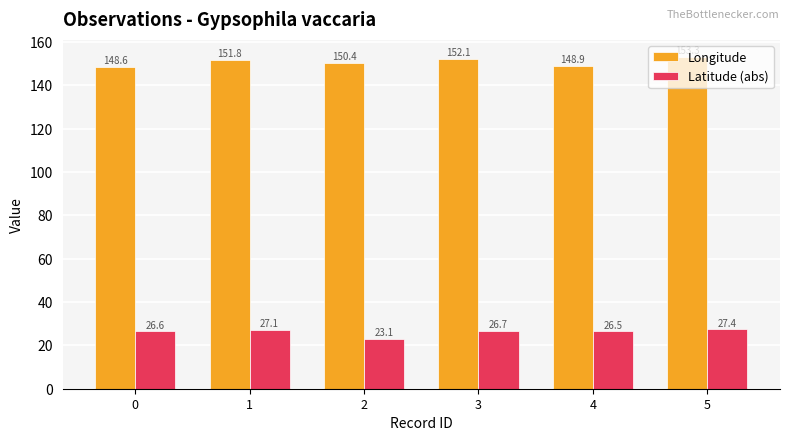

At which category is the sum across all series the highest?

5